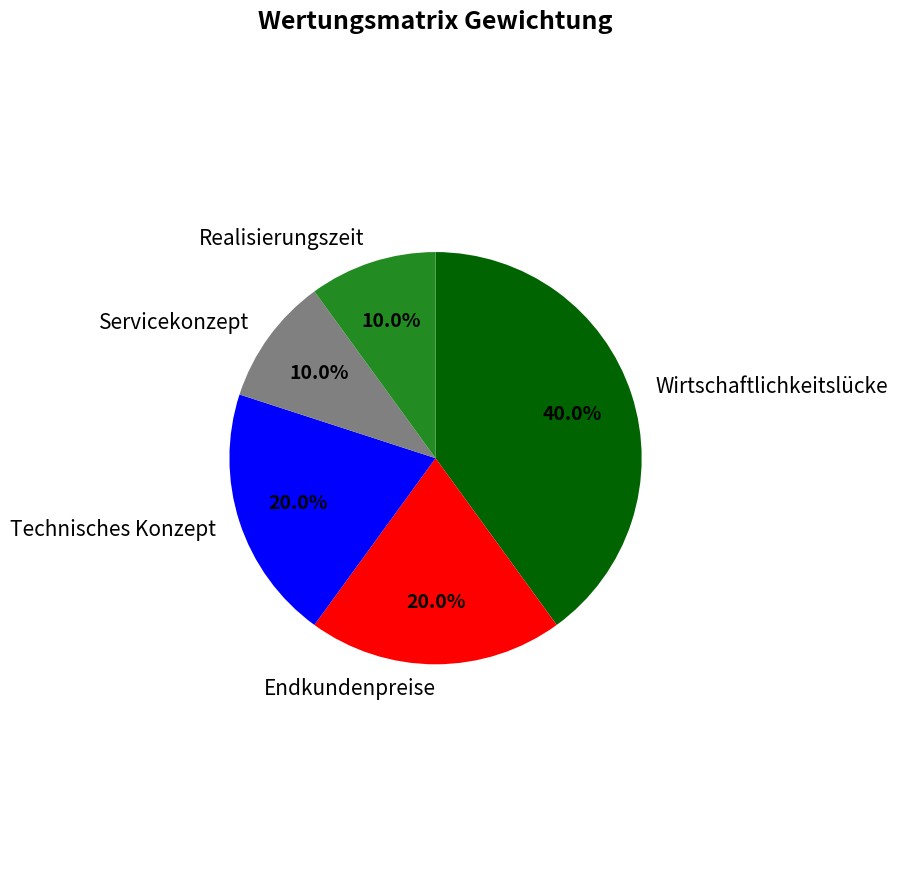

Is there any slice that represents more than half of the pie?

No